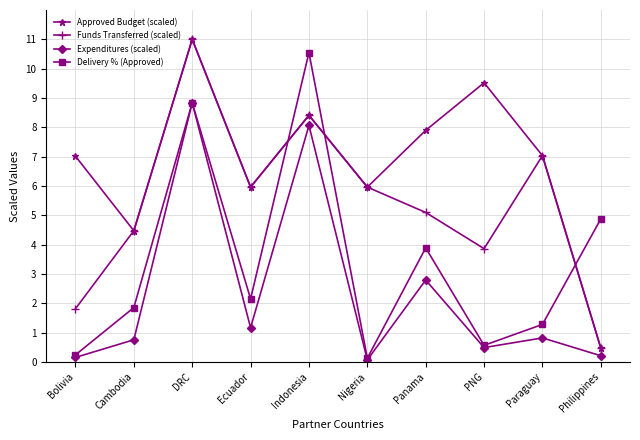

How many intersections are there between Delivery % (Approved) and Approved Budget (scaled)?

3